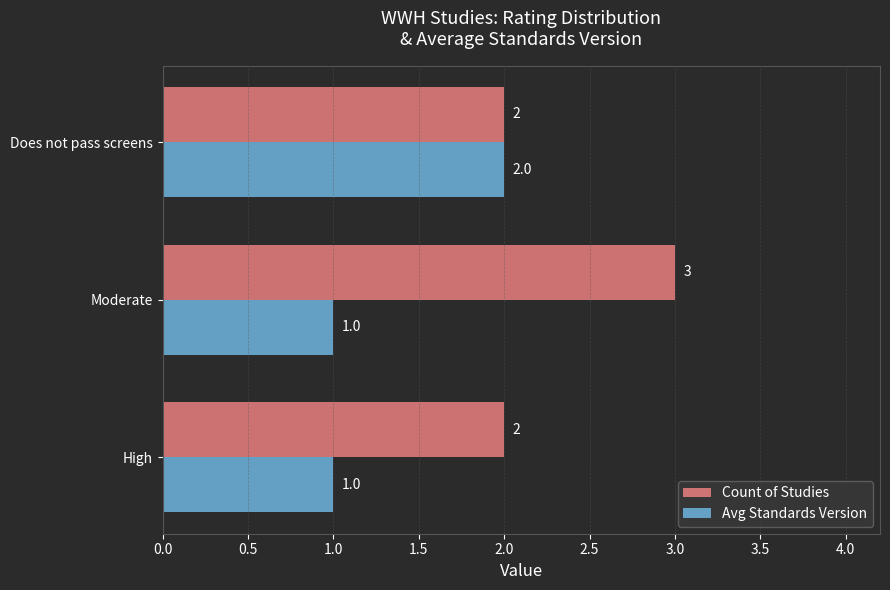

What is the sum of all Count of Studies values?

7